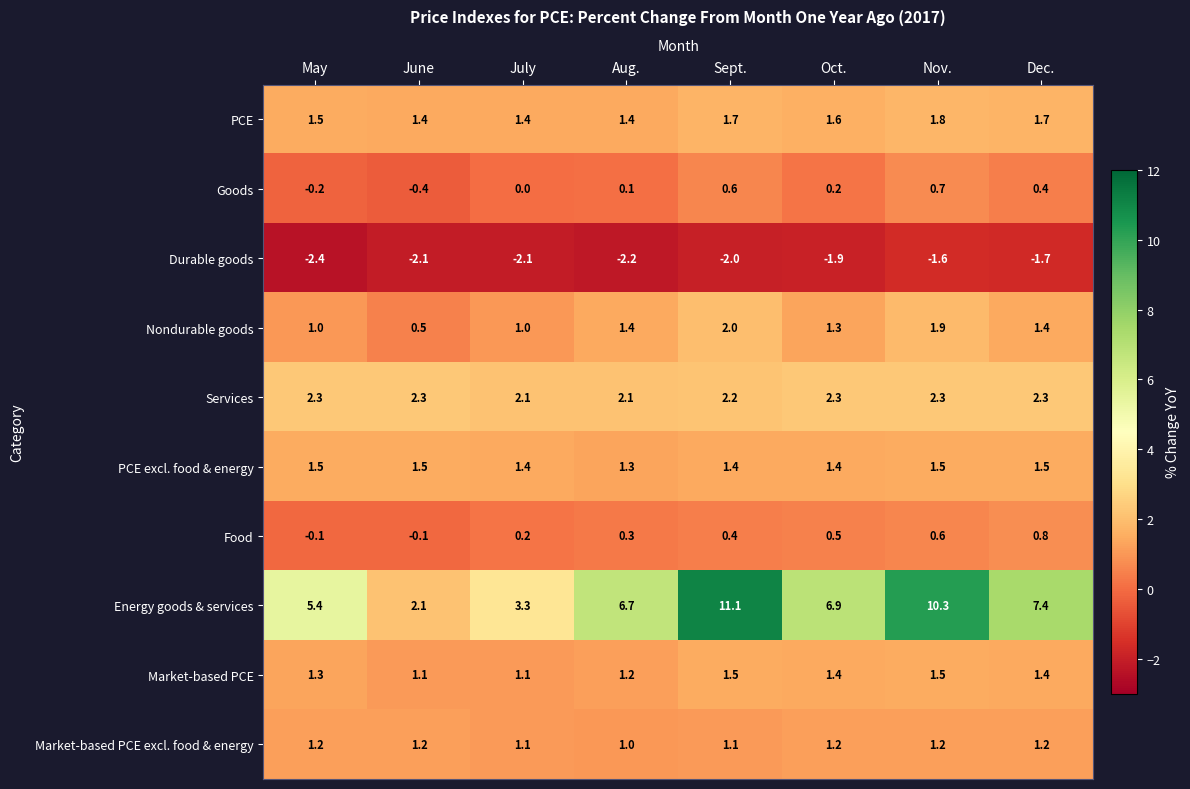

What is the difference between the highest and lowest values at Sept.?

13.1